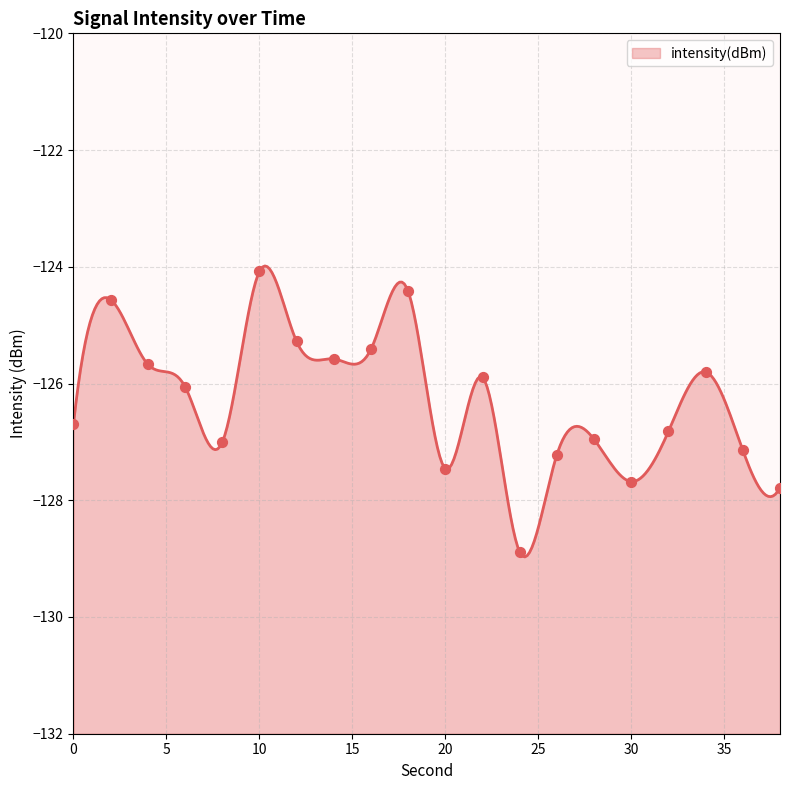

Which has a higher value, 12 or 20?

12